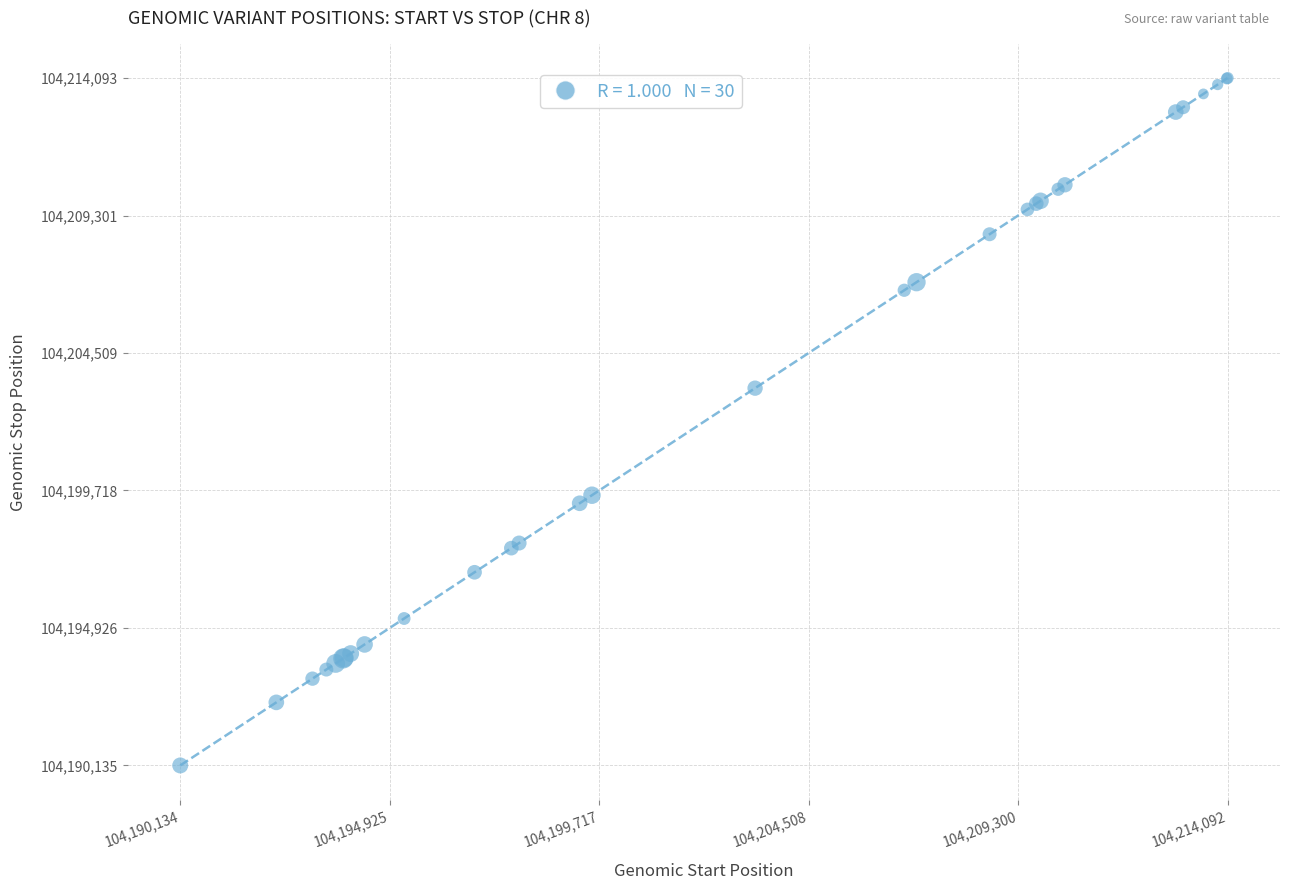

What Y value in the scatter plot is closest to 104202114?

104203284